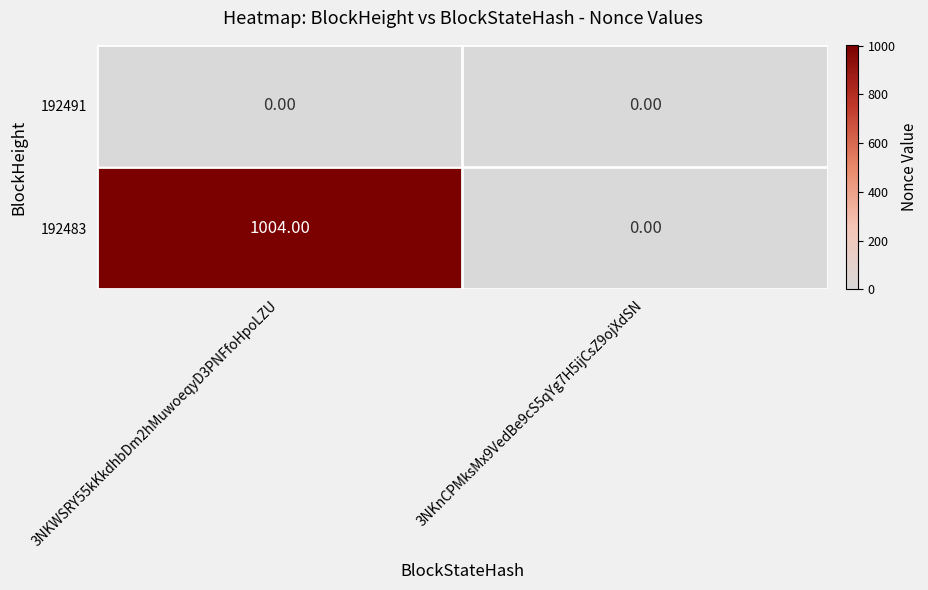

How many distinct data groups are displayed?

2